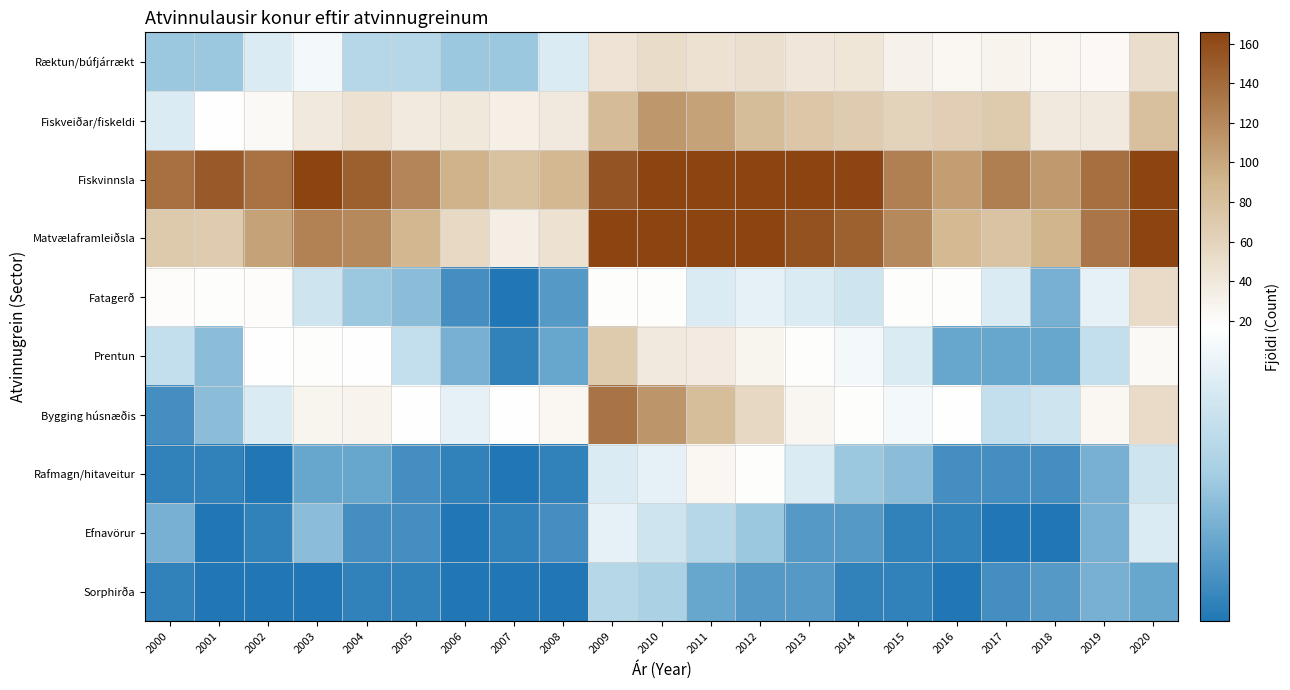

At 2020, list the series in order from smallest to largest.

Sorphirða, Rafmagn/hitaveitur, Efnavörur, Prentun, Ræktun/búfjárrækt, Fatagerð, Bygging húsnæðis, Fiskveiðar/fiskeldi, Matvælaframleiðsla, Fiskvinnsla